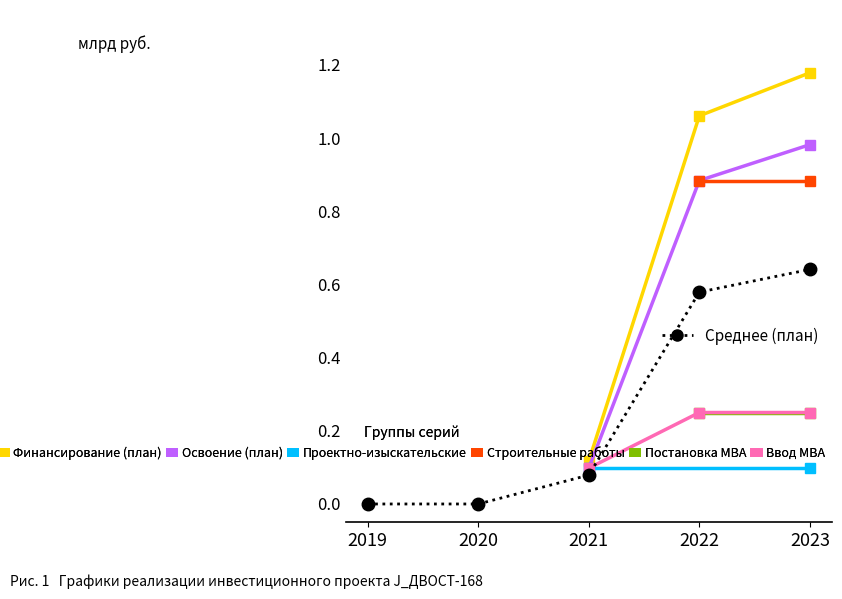

How many values in Финансирование (план) are above zero?

3